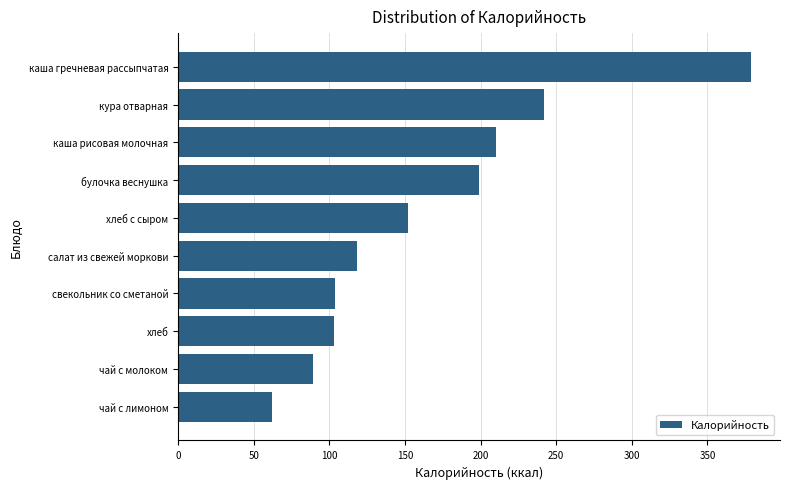

What is the change in value from салат из свежей моркови to хлеб с сыром?

+34